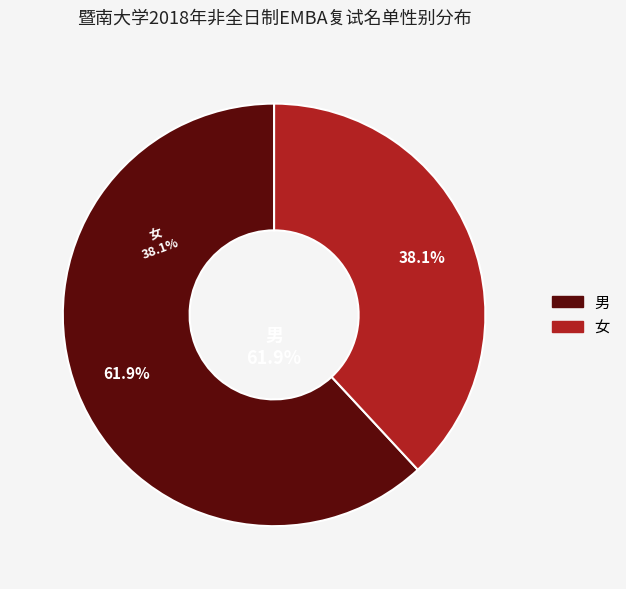

To the nearest percent, what is the difference between the largest and smallest slice percentages?

24%